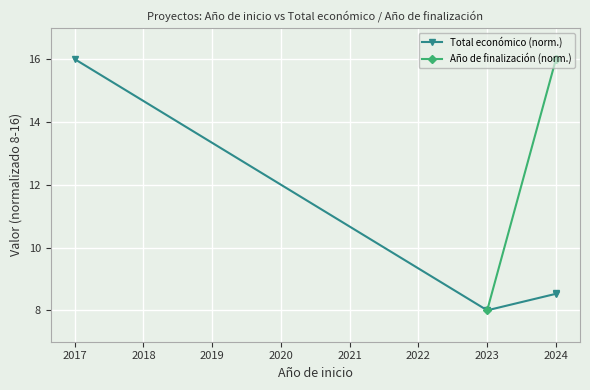

What is the value of the Total económico (norm.) point at the 4th from the left?

8.5